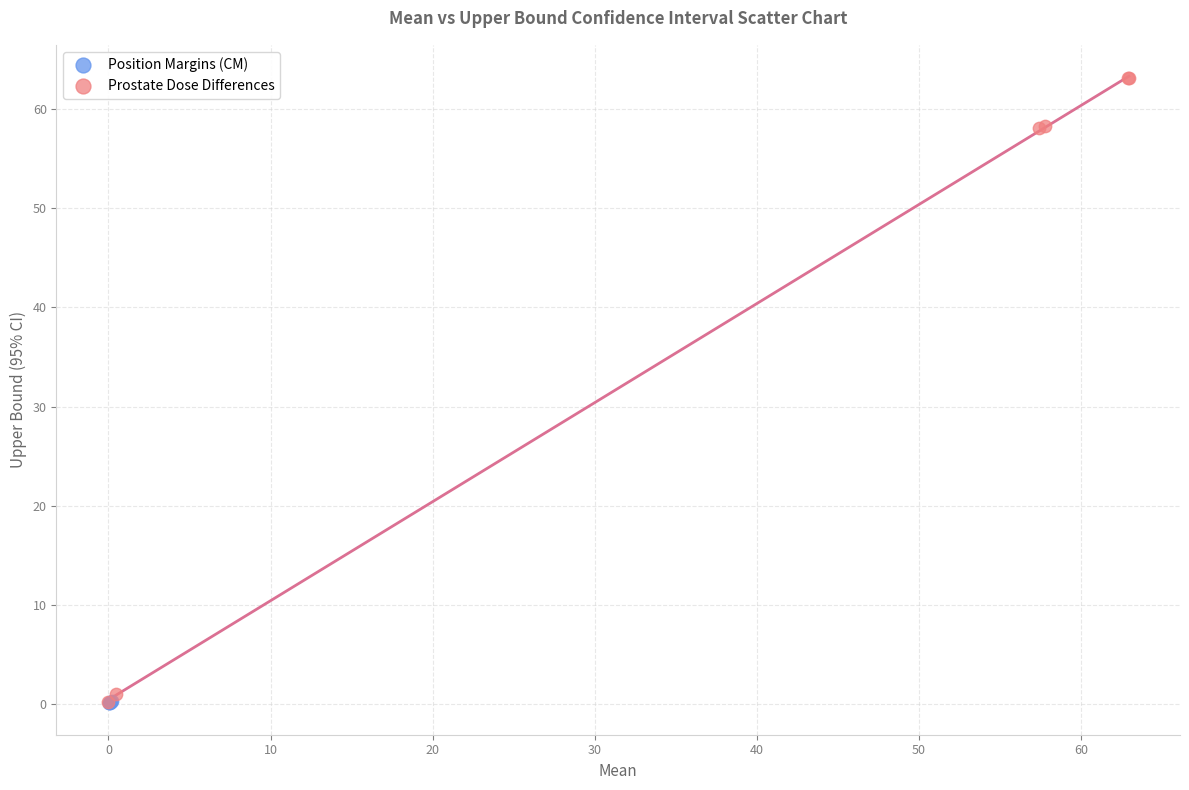

Which series has the largest Y range (max minus min)?

Prostate Dose Differences